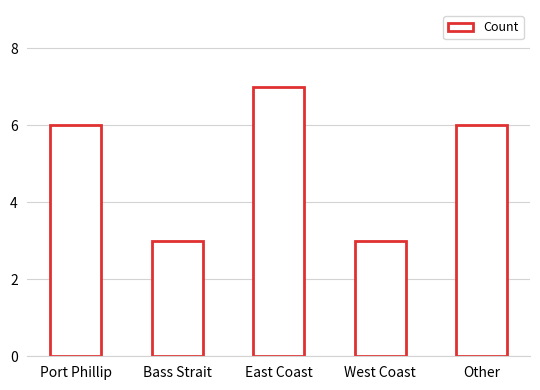

How many values are below 6?

2